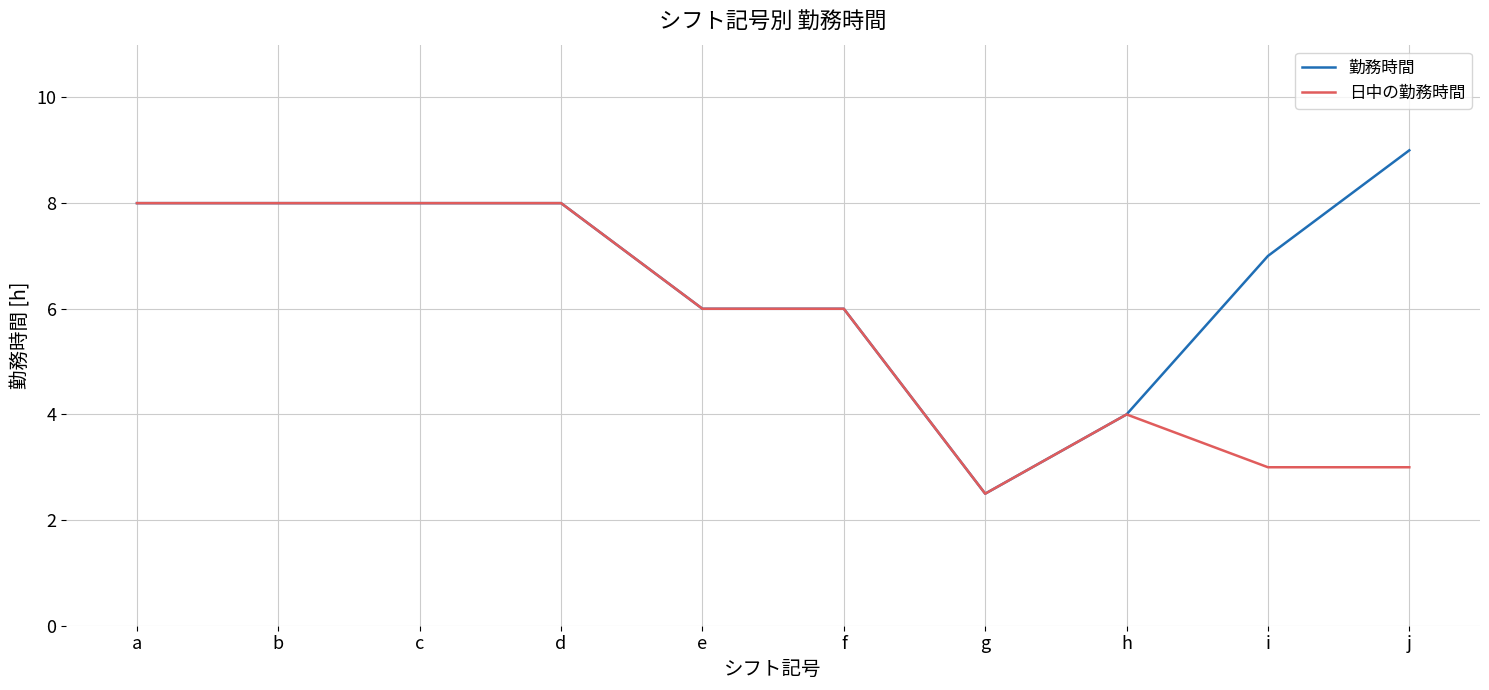

The 日中の勤務時間 series shows 2.5 at f. True or false?

False